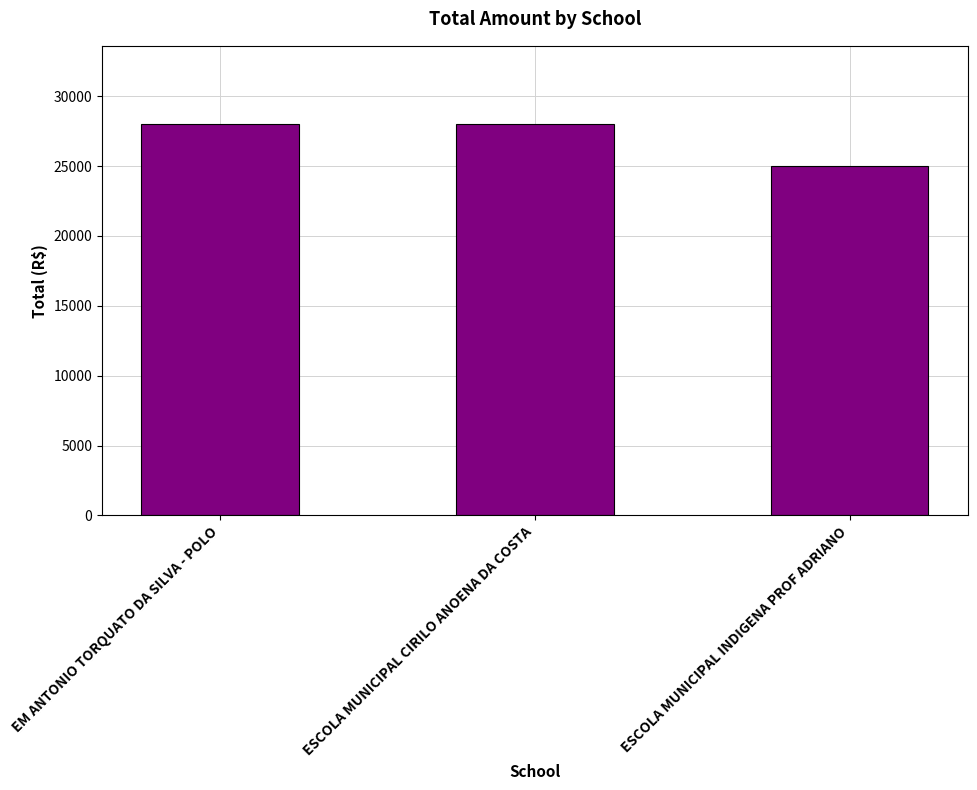

What is the label of the 2nd bar from the right?

ESCOLA MUNICIPAL CIRILO ANOENA DA COSTA